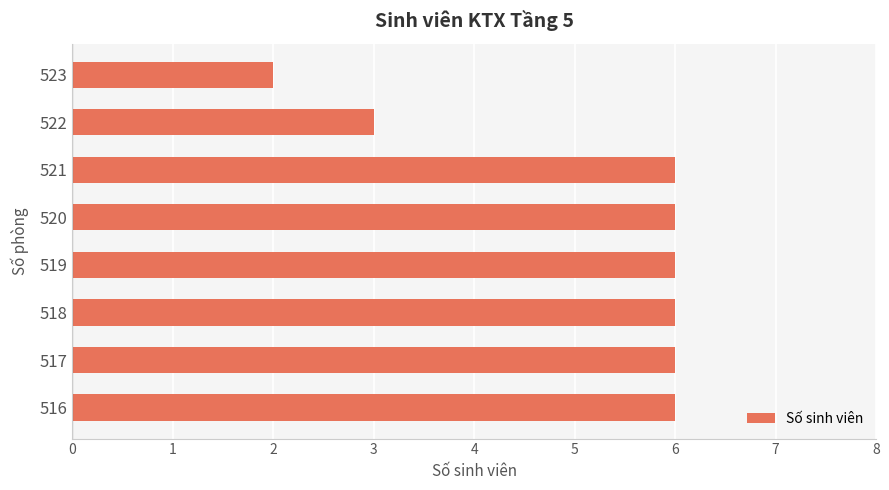

Which label corresponds to the smallest value in the chart?

523